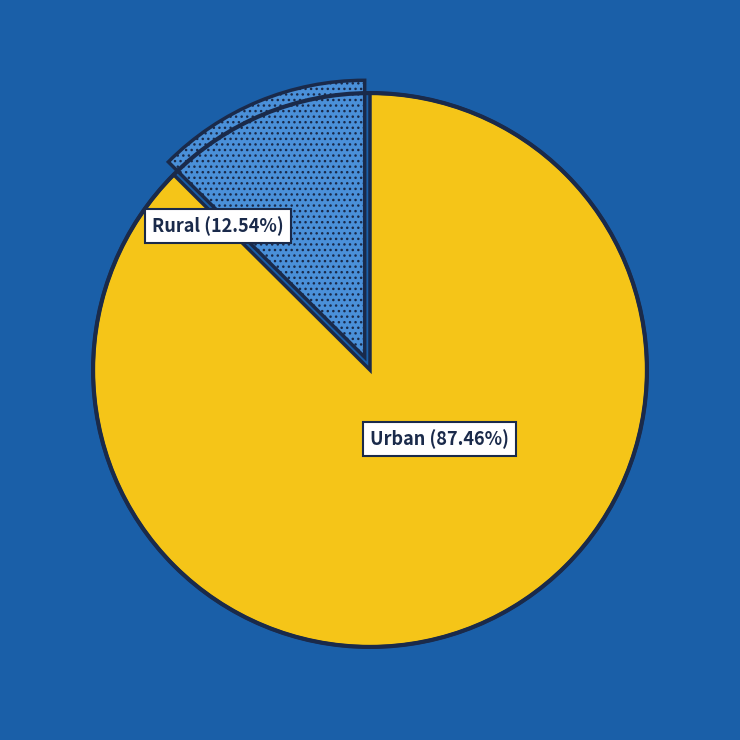

Does any single category account for the majority?

Yes